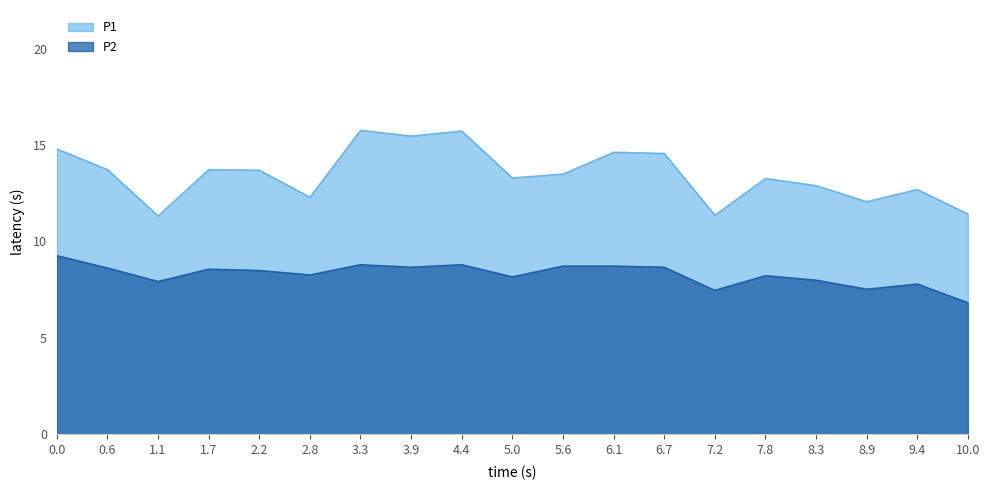

Reading right to left, transcribe all the data shown in this chart.

P1: 11.4	12.7	12.1	12.9	13.3	11.4	14.6	14.6	13.5	13.3	15.7	15.5	15.8	12.3	13.7	13.7	11.3	13.7	14.8
P2: 6.8	7.8	7.5	8.0	8.2	7.5	8.7	8.7	8.7	8.2	8.8	8.7	8.8	8.3	8.5	8.6	7.9	8.6	9.3